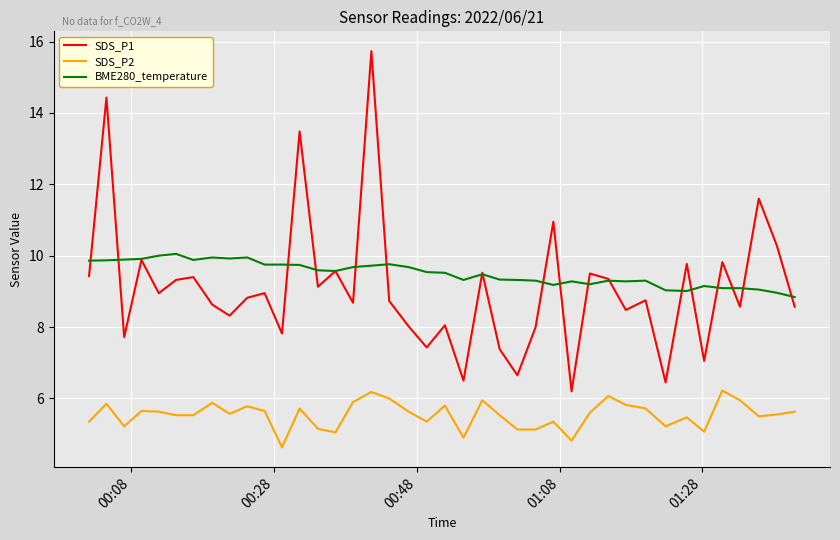

Rank the series by their maximum value, from highest to lowest.

SDS_P1, BME280_temperature, SDS_P2